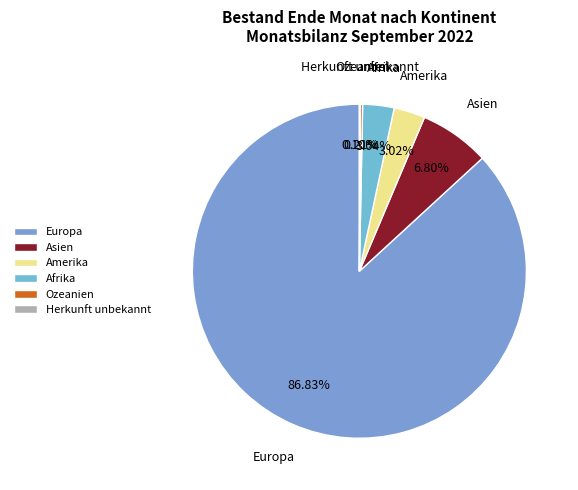

Do Asien and Amerika together represent more than half of the pie?

No